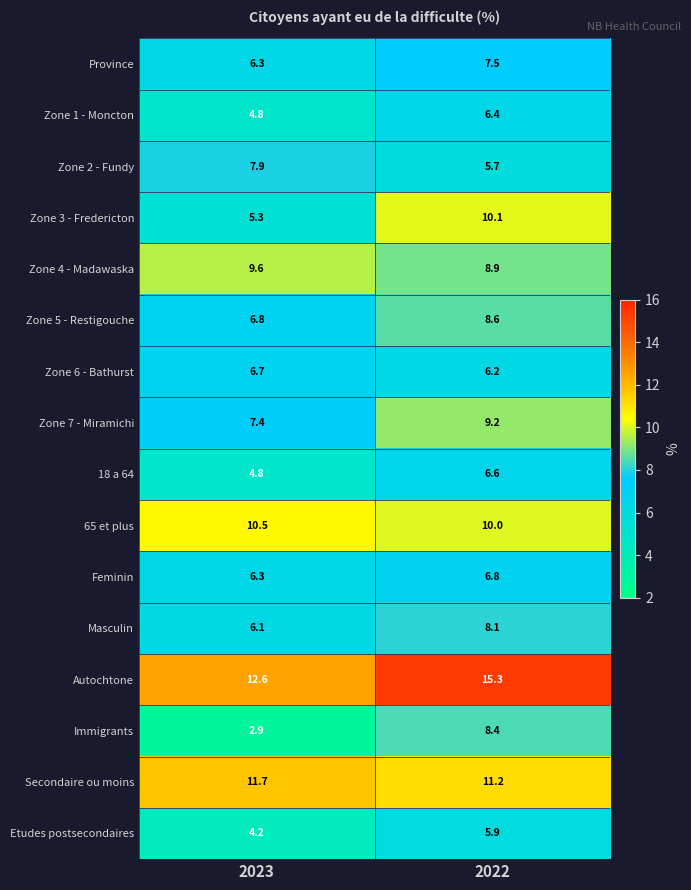

Is it true that Zone 5 - Restigouche equals 8.6 at 2022?

True